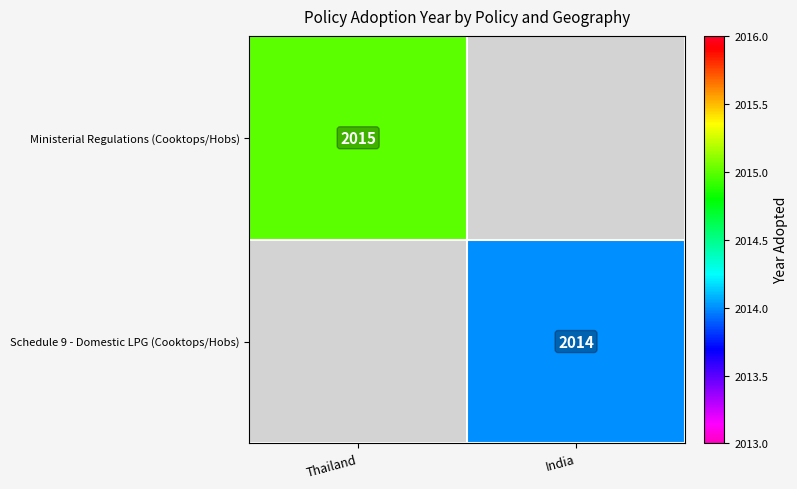

The value of Ministerial Regulations (Cooktops/Hobs) at Thailand is 2873. True or false?

False